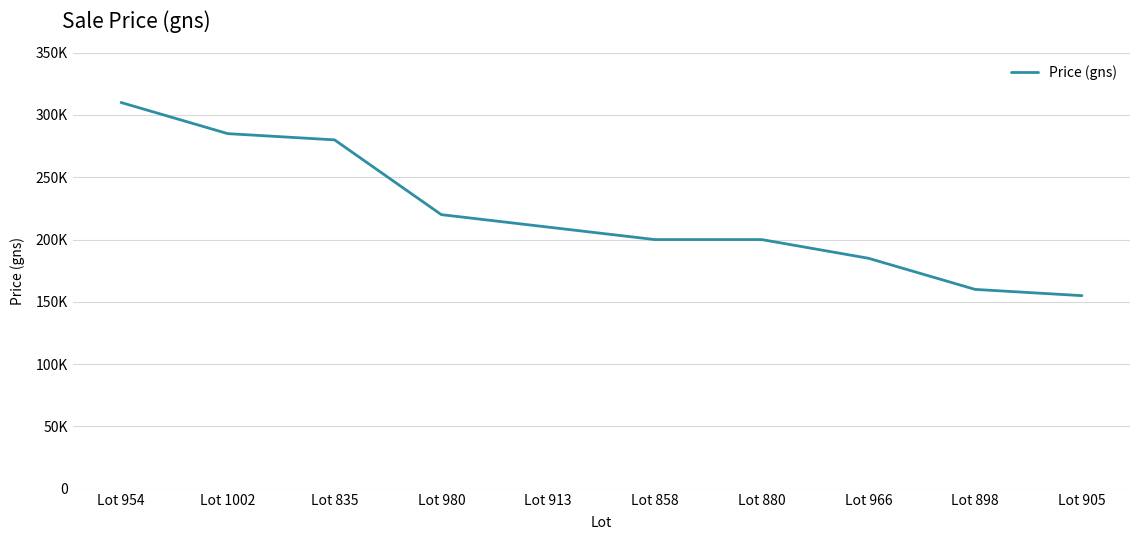

Does the chart display data point markers on the line(s)?

No